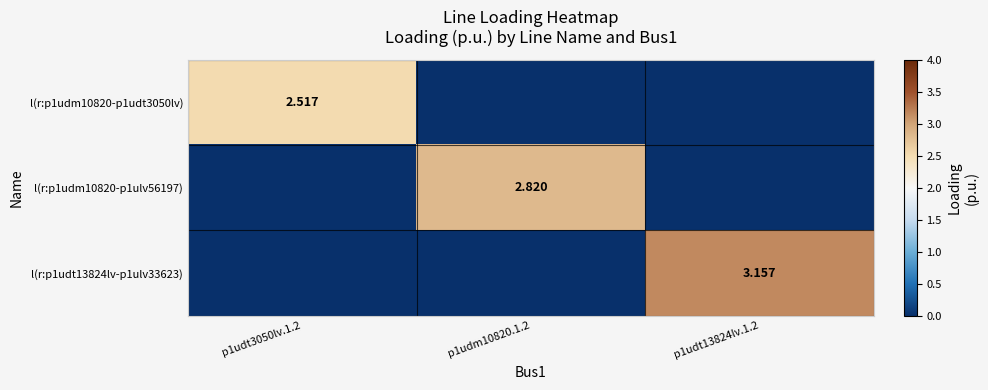

At p1udt13824lv.1.2, list the series in order from largest to smallest.

l(r:p1udt13824lv-p1ulv33623), l(r:p1udm10820-p1udt3050lv), l(r:p1udm10820-p1ulv56197)